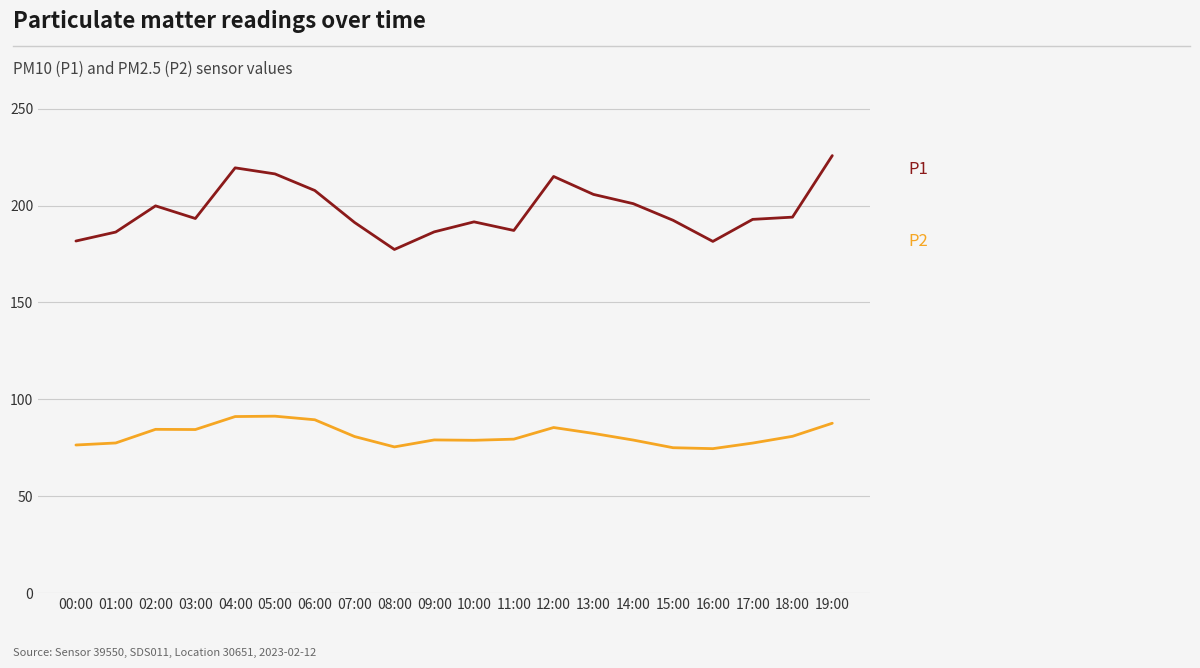

What is the difference between the highest and lowest values at 12:00?

129.5